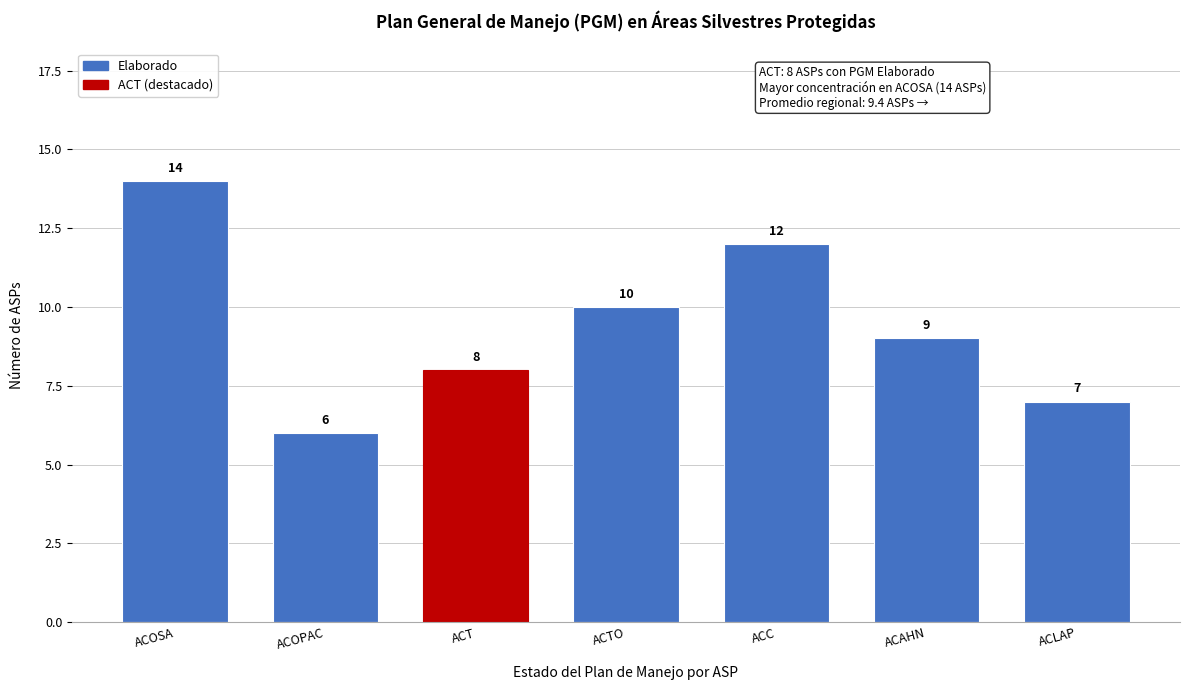

Reading left to right, what are all the values shown in this chart?

ACOSA=14	ACOPAC=6	ACT=8	ACTO=10	ACC=12	ACAHN=9	ACLAP=7